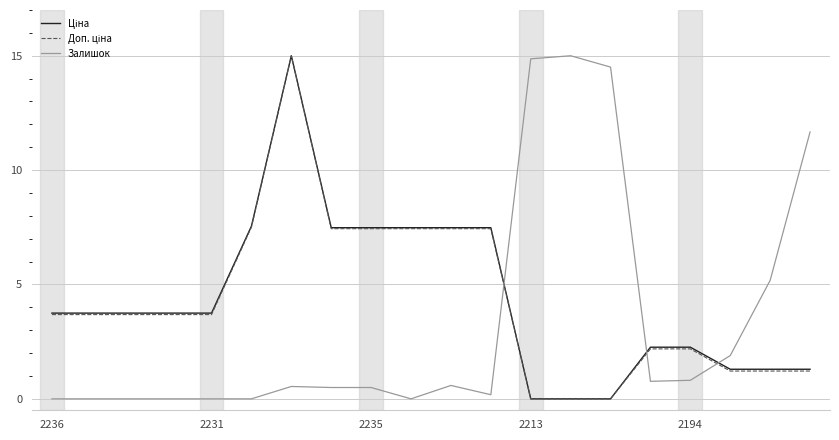

What is the greatest value displayed?

15.0